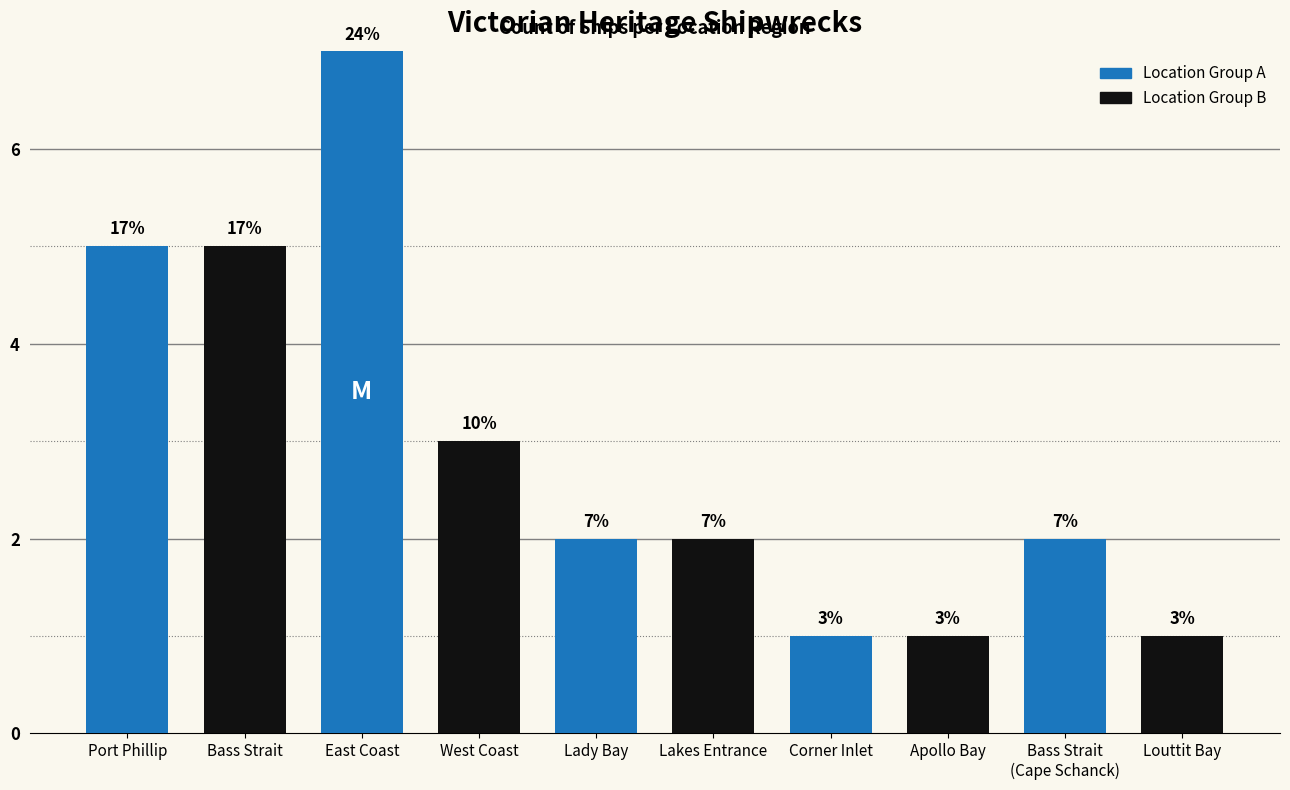

How many data points are less than 2?

3